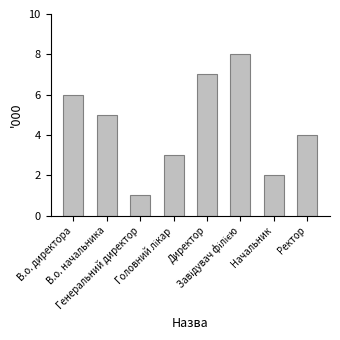

What is the difference between the maximum and minimum values?

7